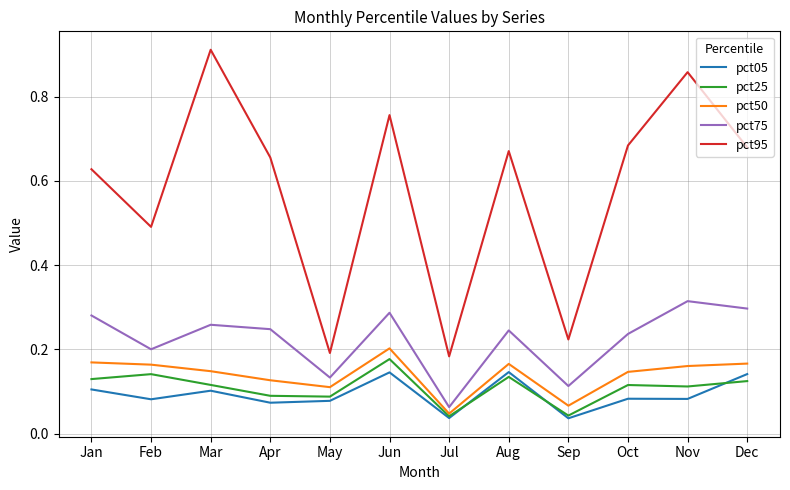

Where is the first local minimum for pct50?

May